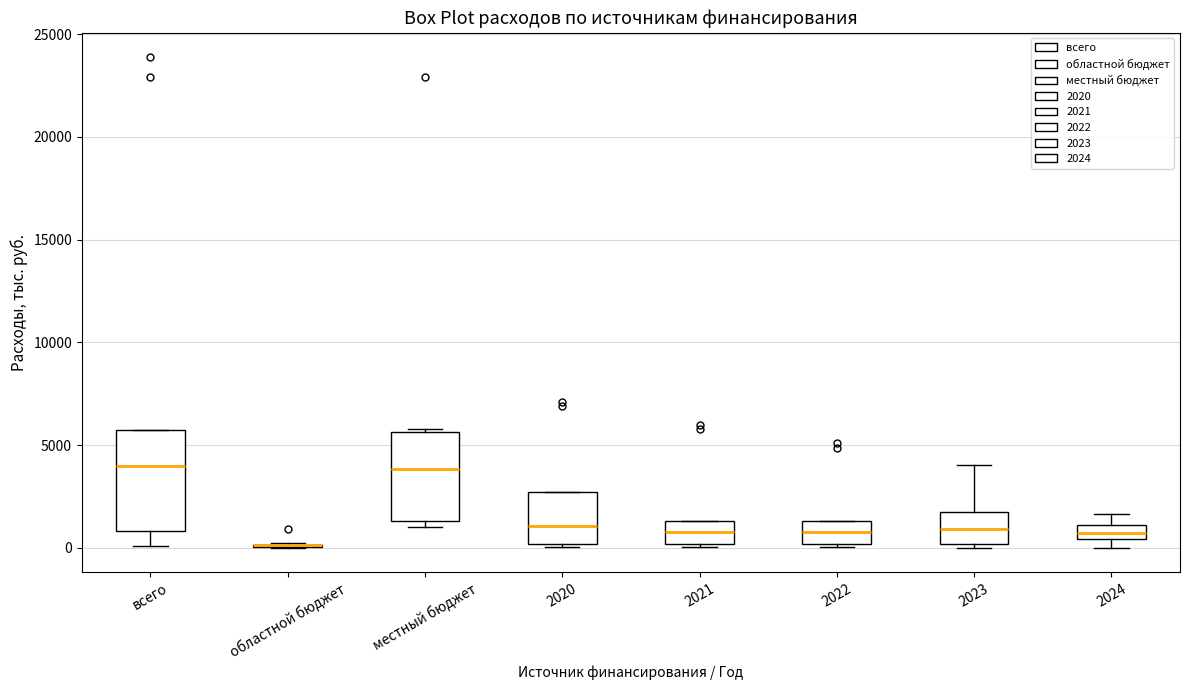

Which box is the tallest, from its lower edge to its upper edge?

всего